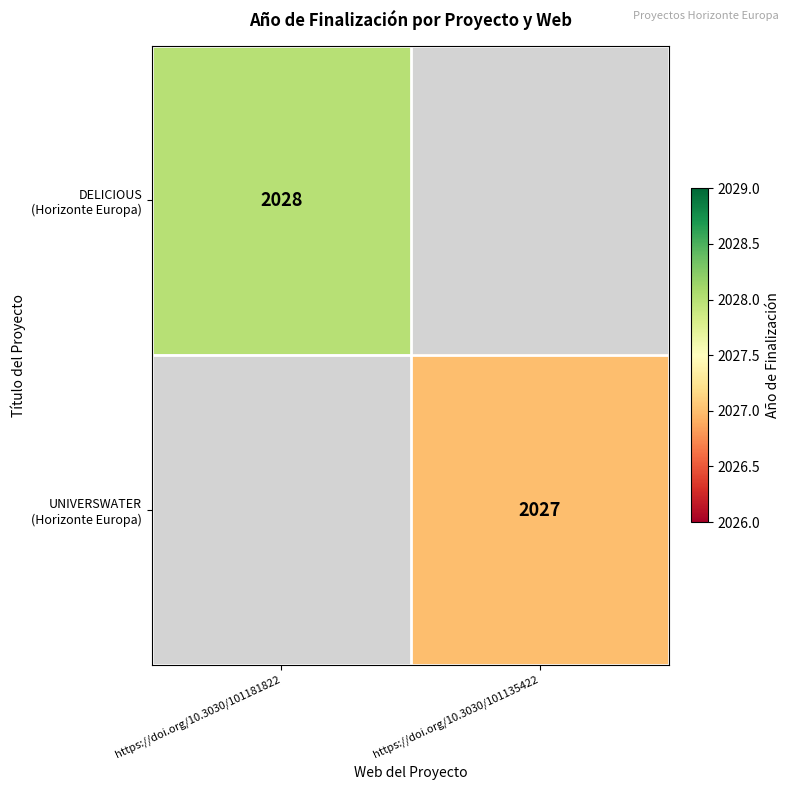

At which label does DELICIOUS (Horizonte Europa) reach its peak?

https://doi.org/10.3030/101181822